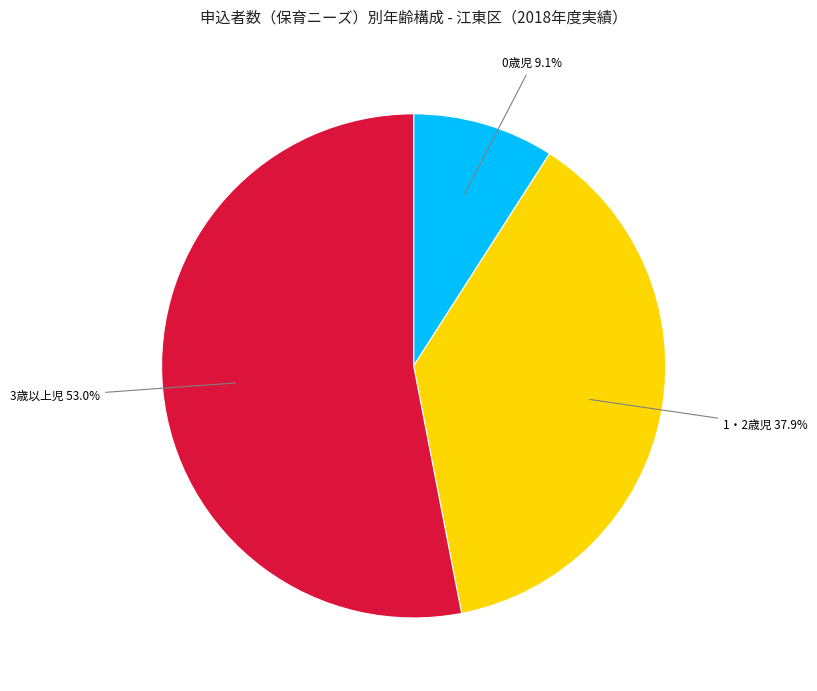

Is there any slice that represents more than half of the pie?

Yes